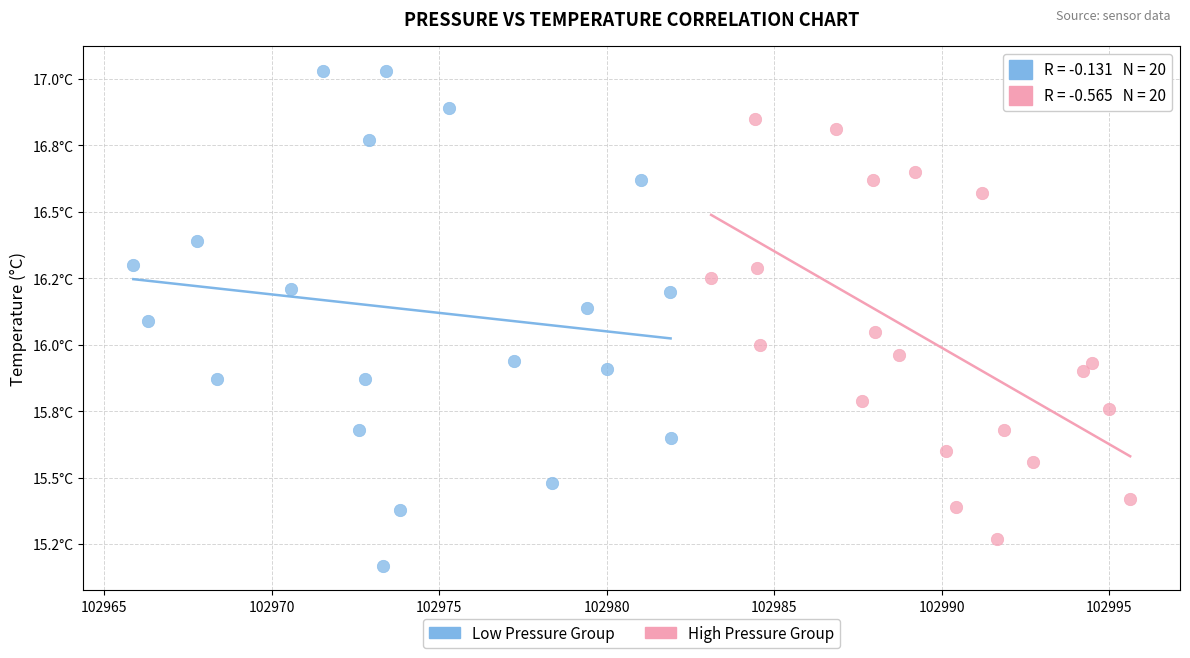

Which series contains the lowest Y value?

Low Pressure Group